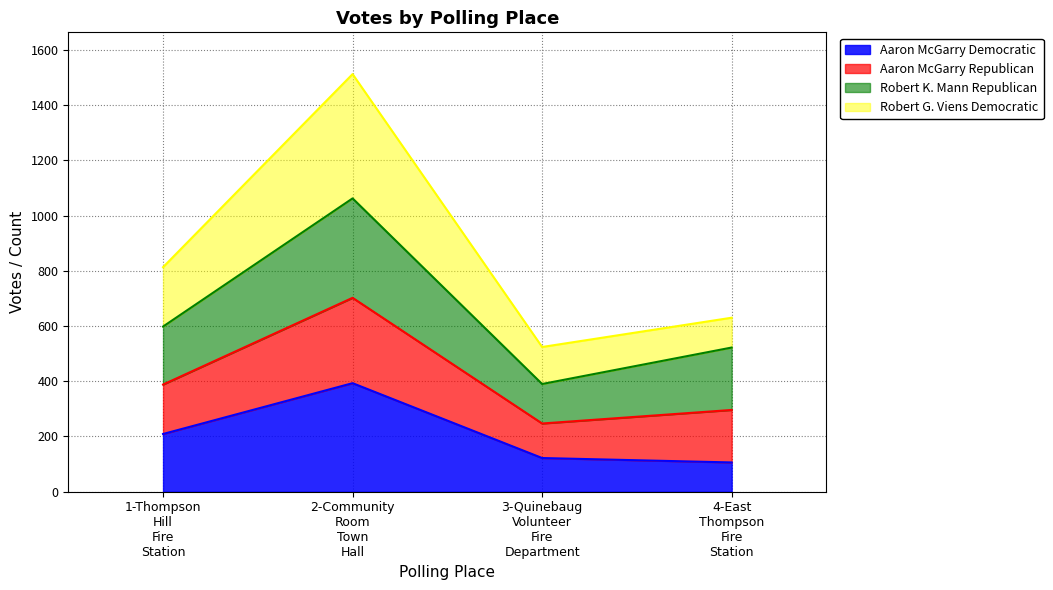

What is the lowest value of the Aaron McGarry Democratic series?

106